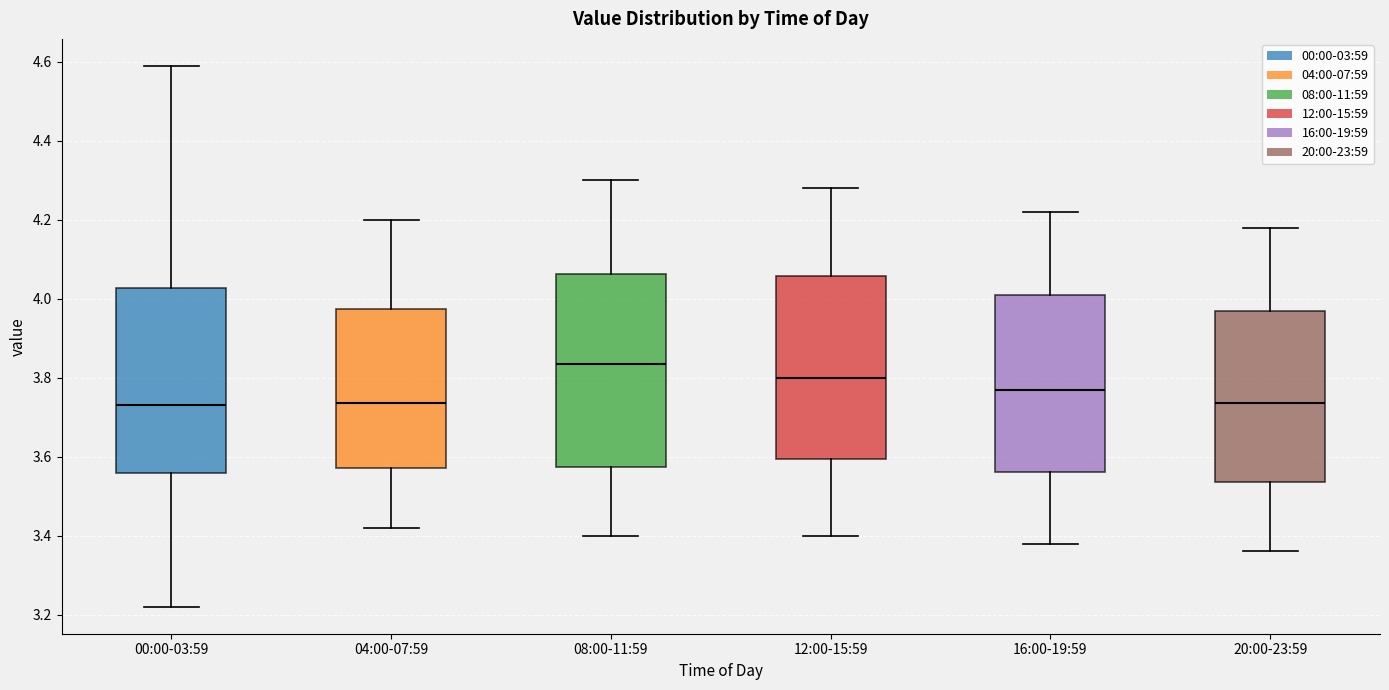

Which box has the highest median line?

08:00-11:59